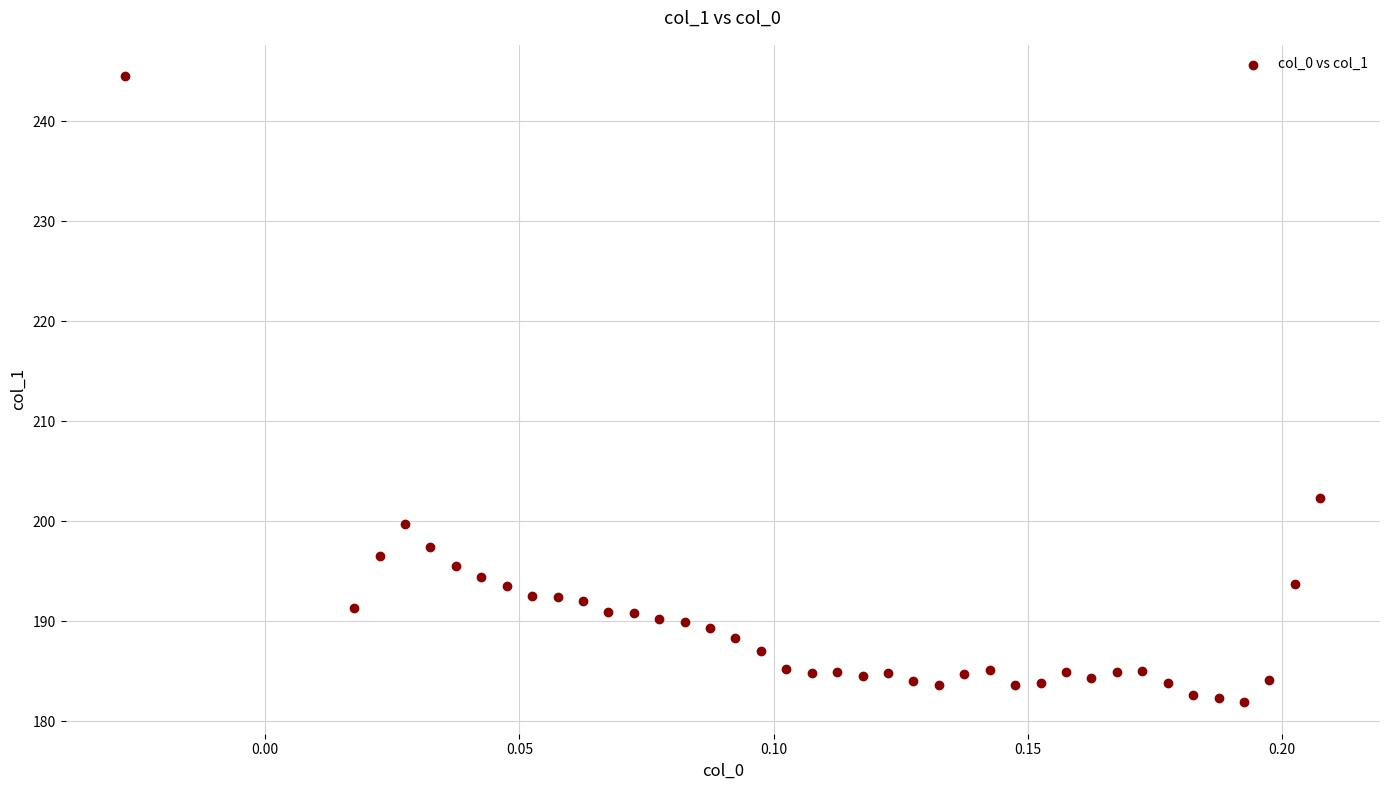

What is the range of Y values (max minus min)?

62.7